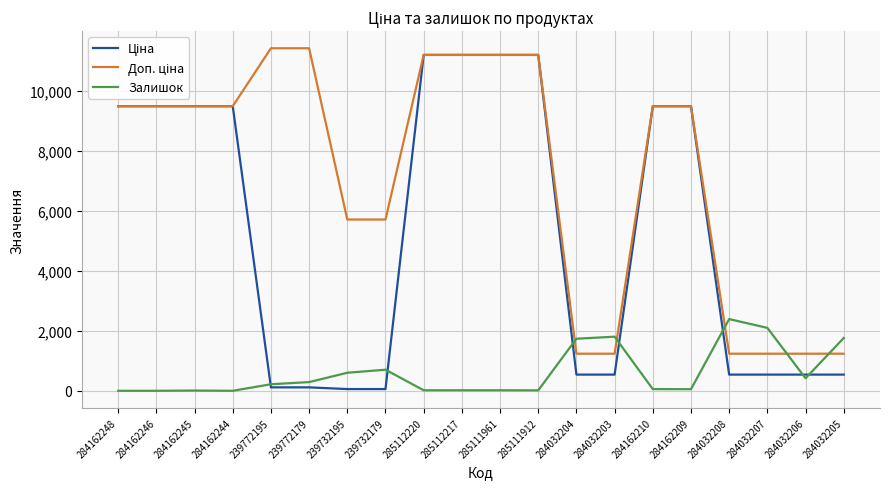

What is the difference between the highest and lowest values at 284032208?

1849.0